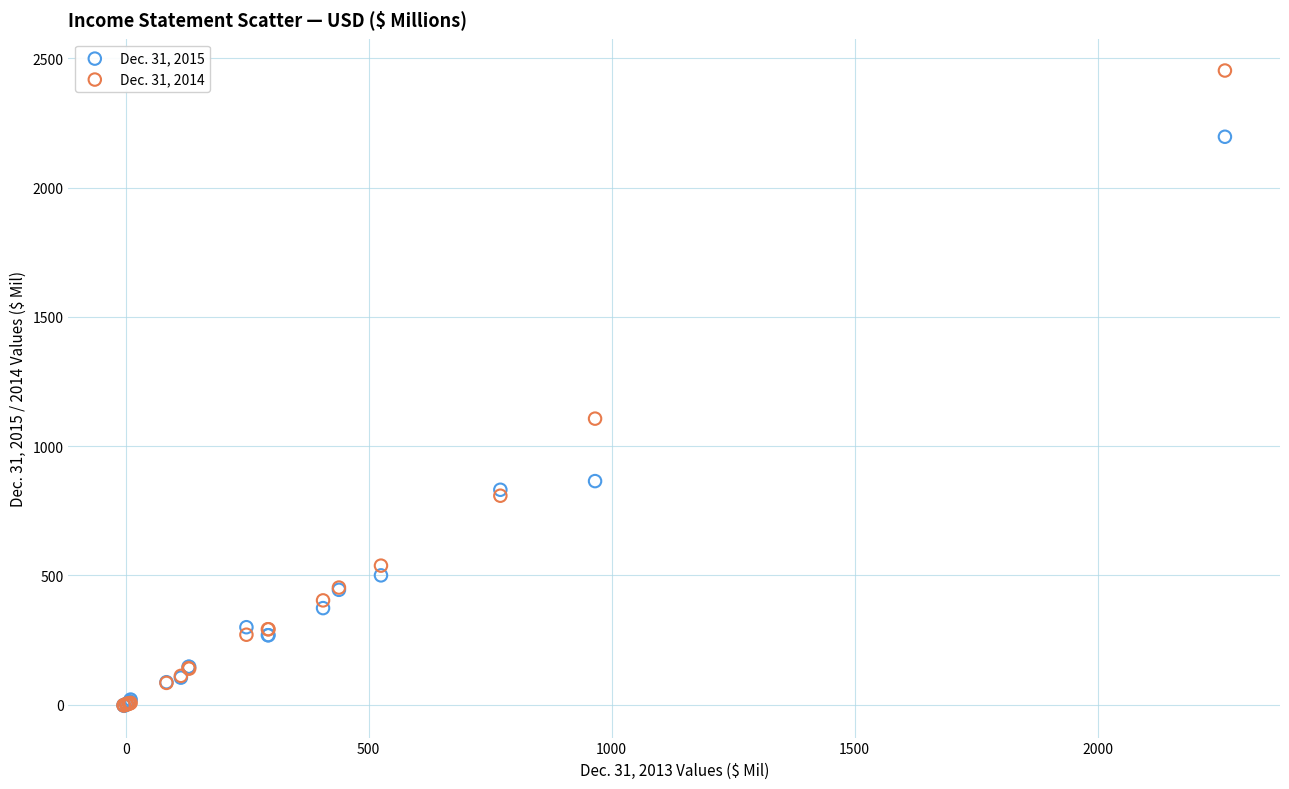

Across all series, what Y value is closest to 1224?

1106.6